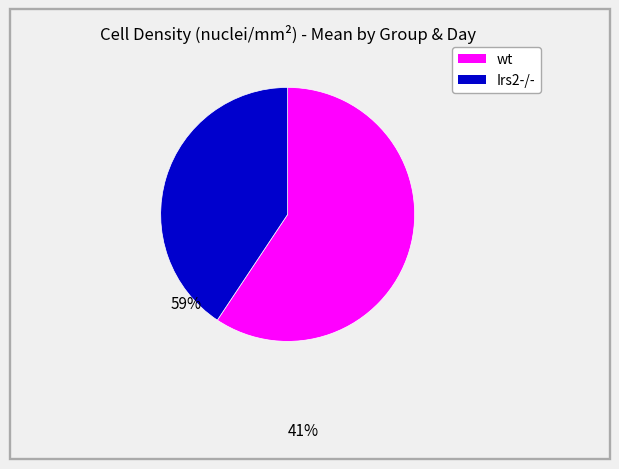

How many segments does this pie chart have?

2